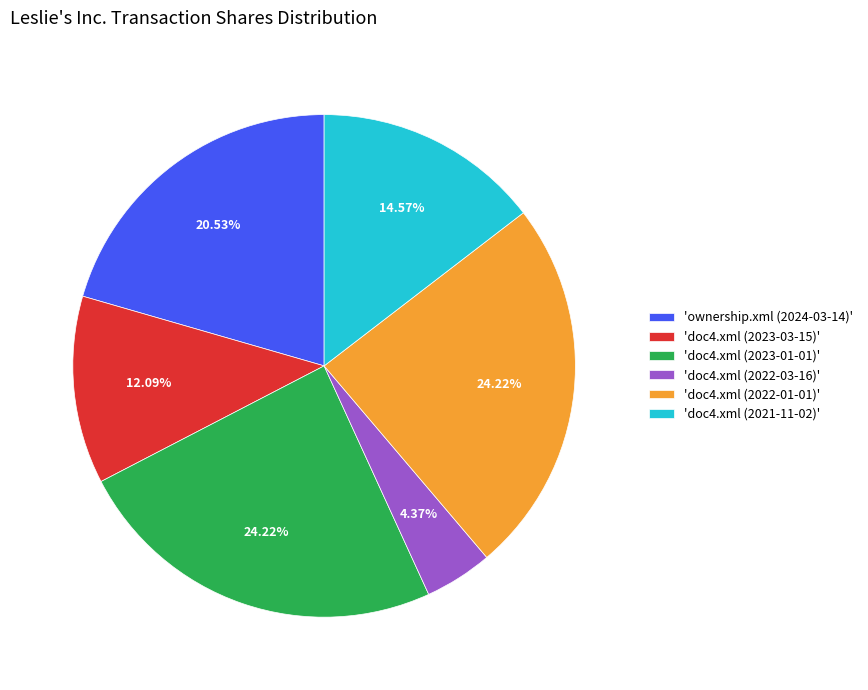

To the nearest percent, what is the difference between the largest and smallest slice percentages?

20%